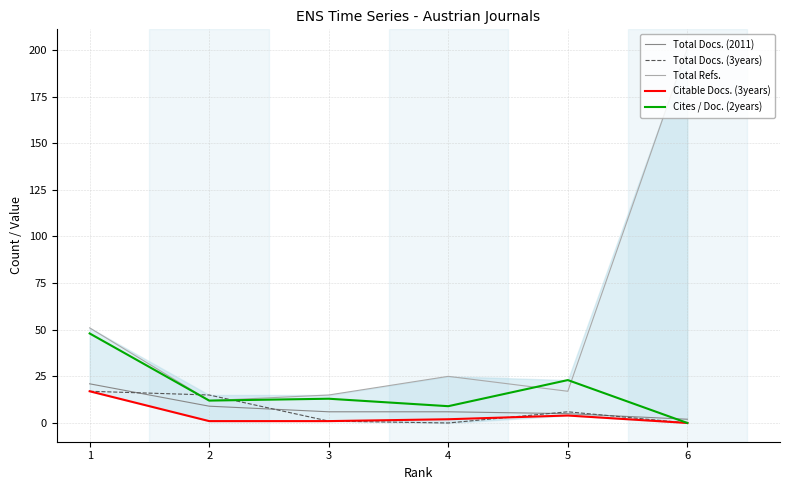

Rank the series at 4 from lowest to highest value.

Total Docs. (3years), Citable Docs. (3years), Total Docs. (2011), Cites / Doc. (2years), Total Refs.